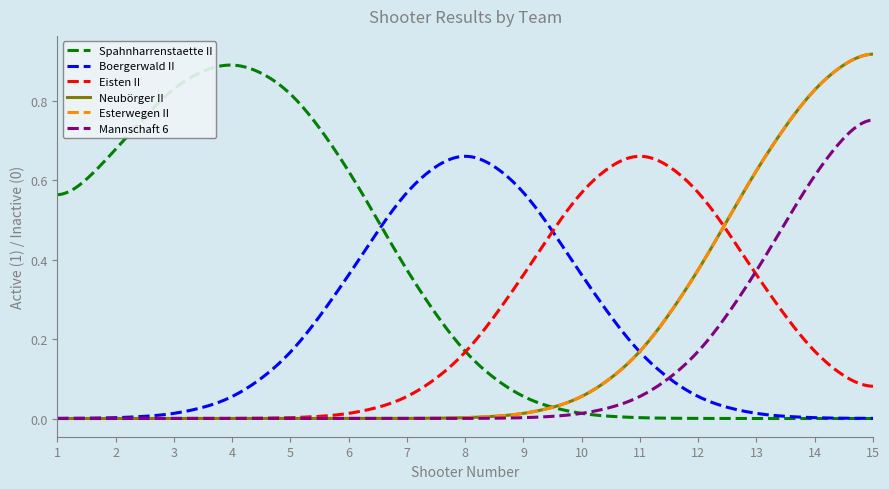

Is this an area chart (filled region under the line)?

No